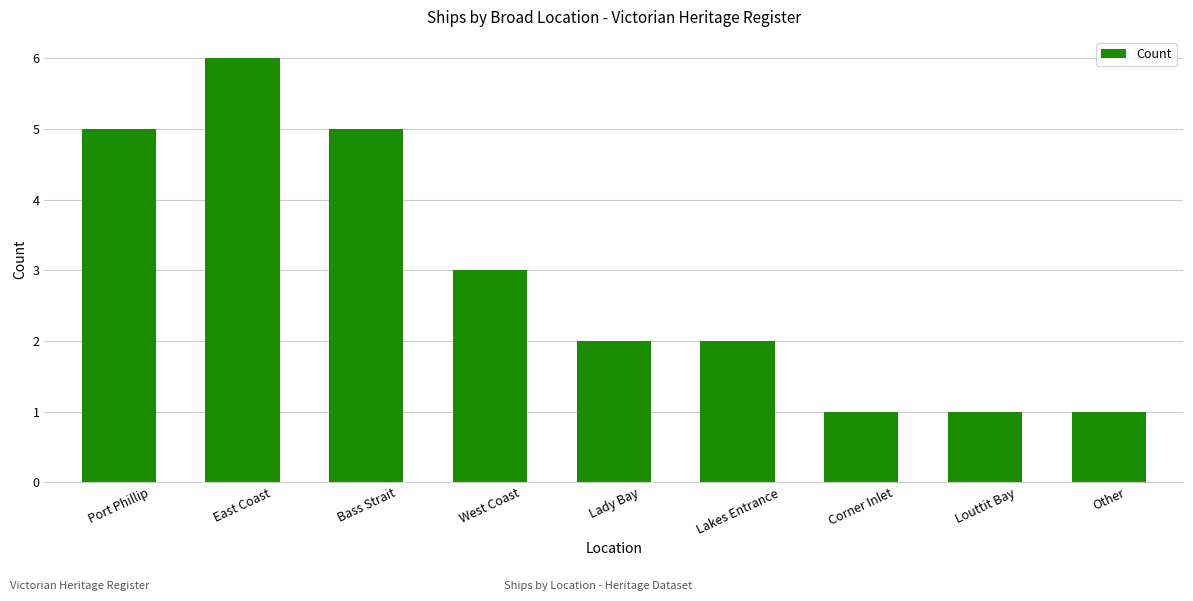

What is the label of the 9th bar from the left?

Other